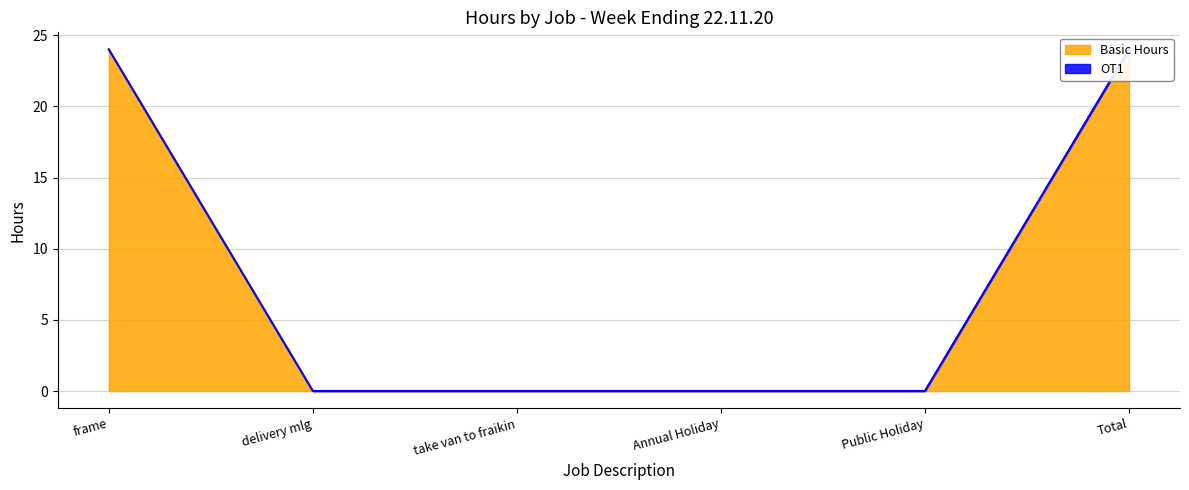

What is the average value?

8